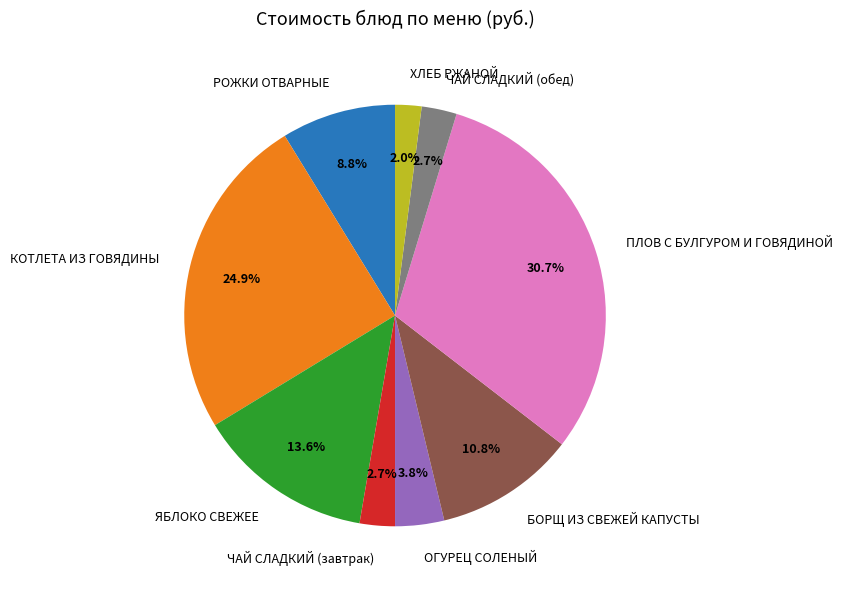

To the nearest percent, what percentage of the pie is РОЖКИ ОТВАРНЫЕ?

9%